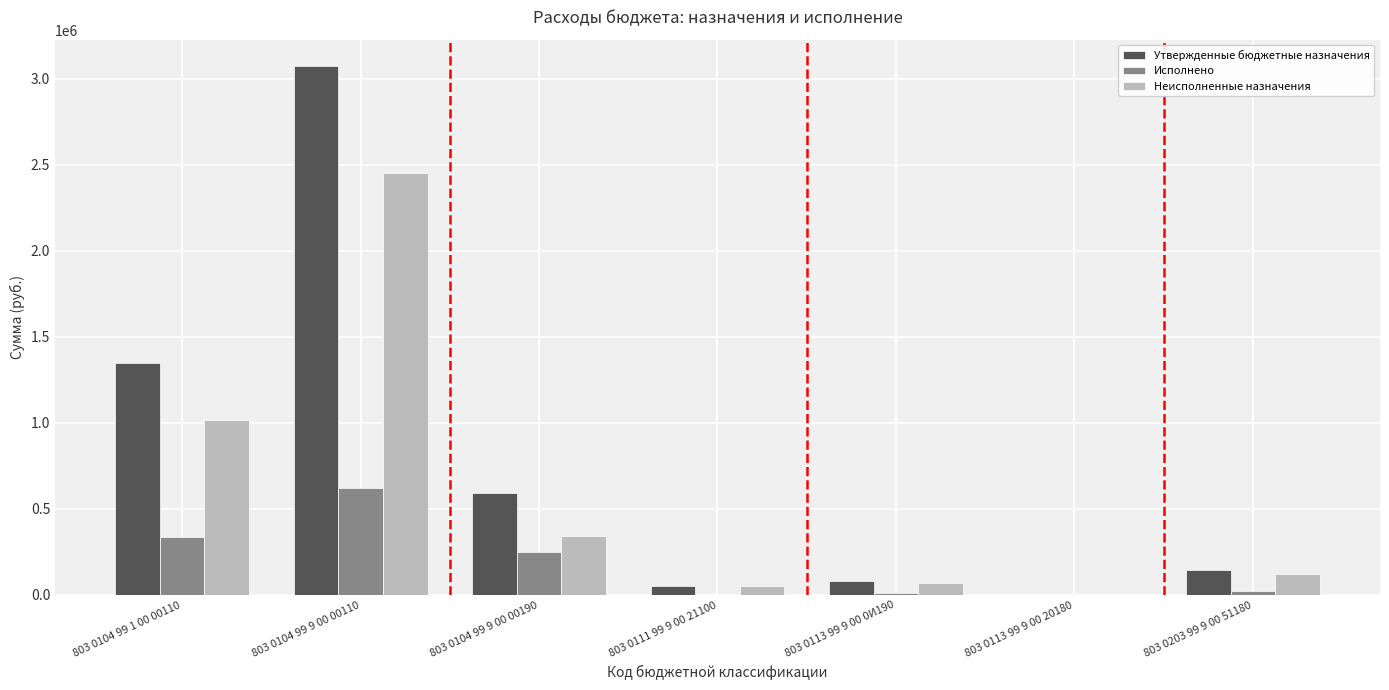

At which label is Неисполненные назначения closest to 1226444?

803 0104 99 1 00 00110